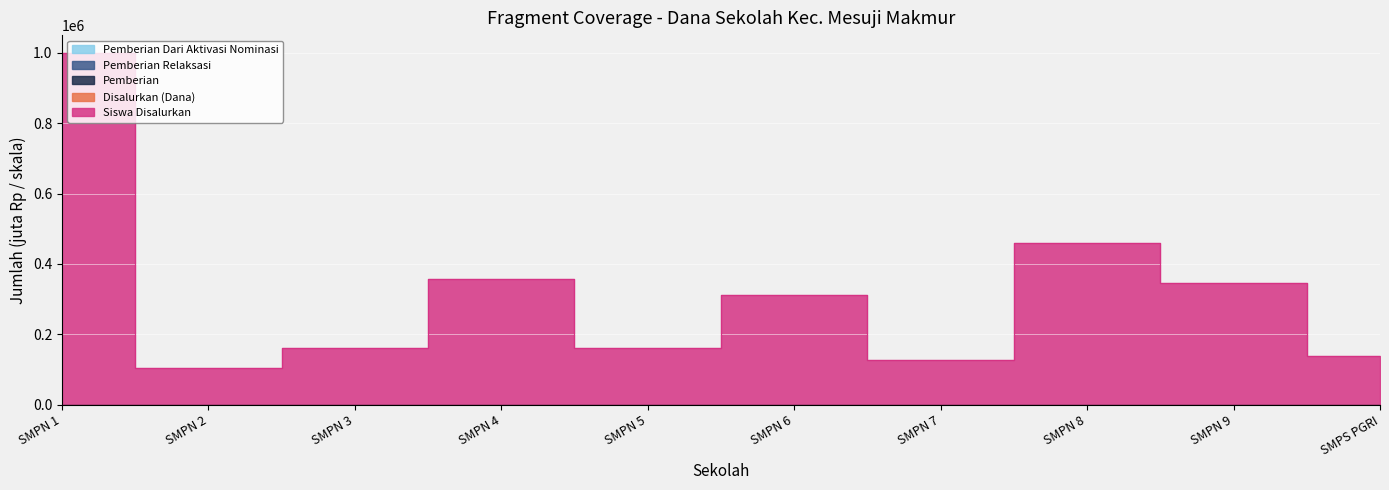

At which category is the sum across all series the highest?

SMPN 1